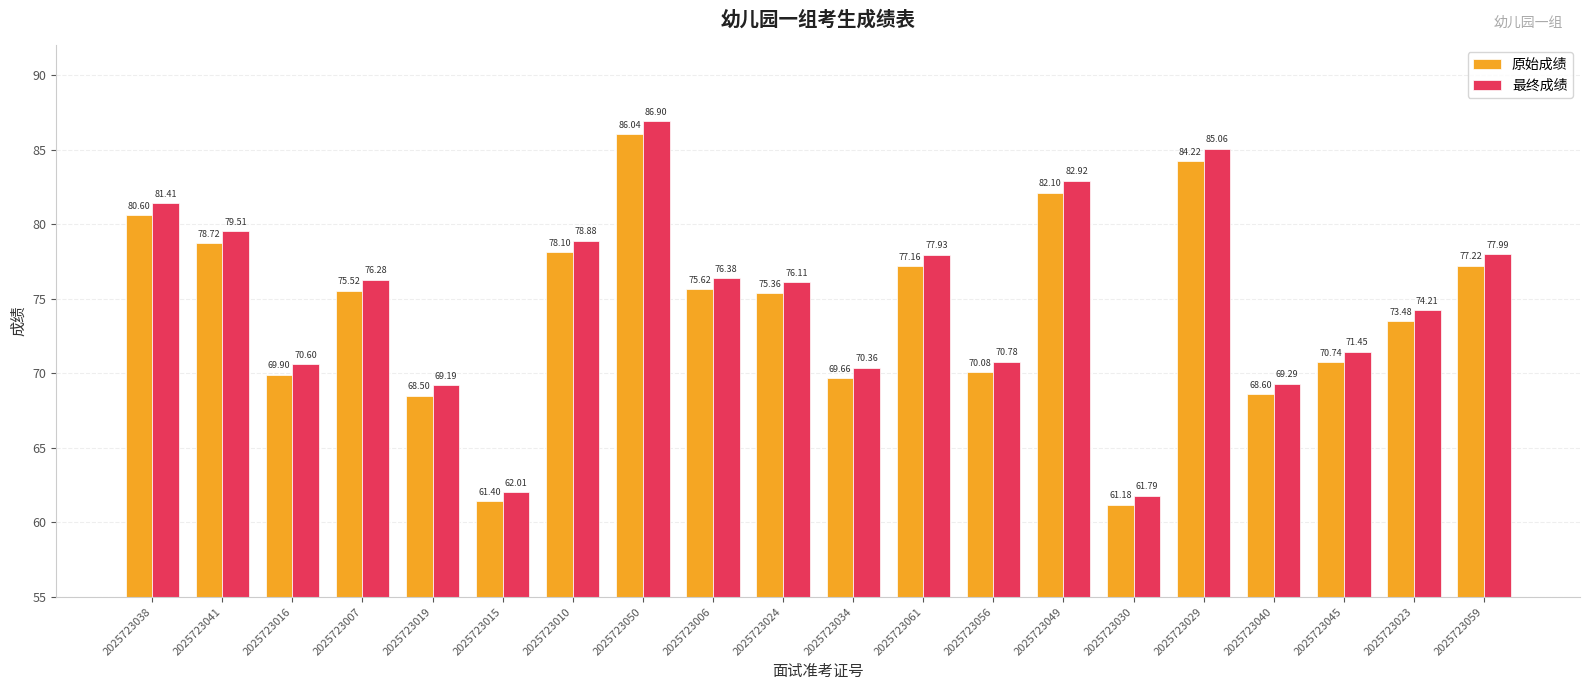

At 2025723023, list the series in order from smallest to largest.

原始成绩, 最终成绩